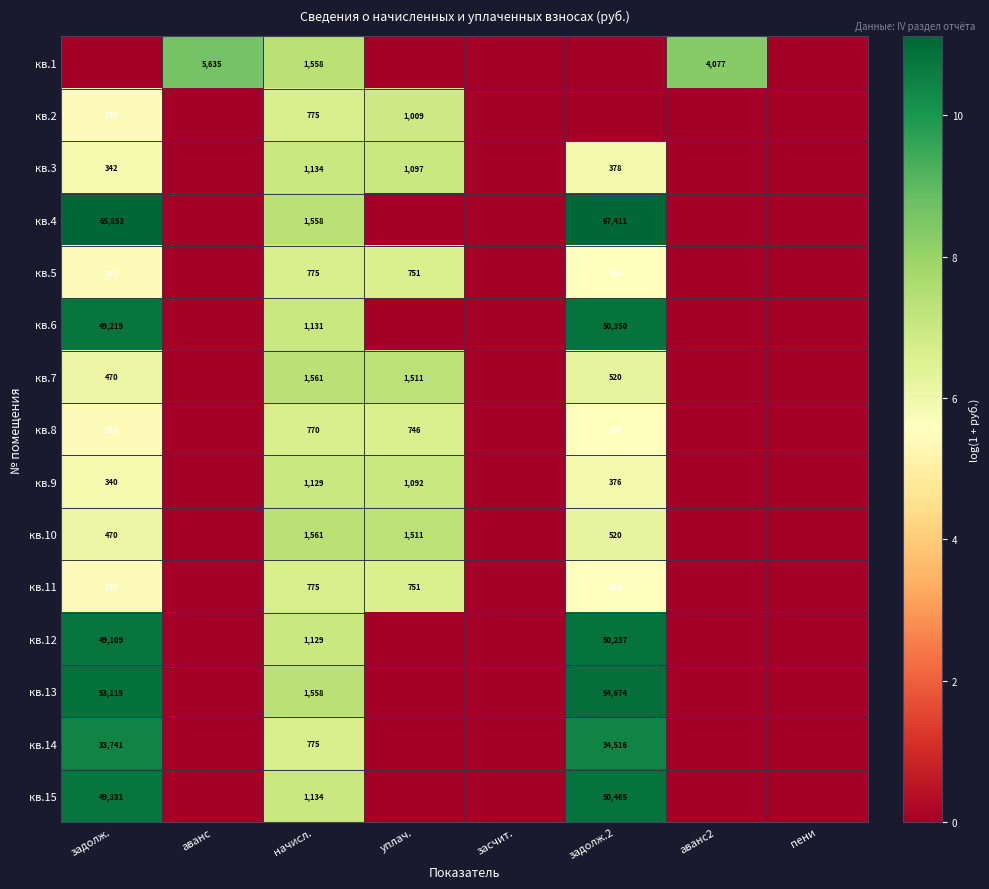

At how many categories does at least one series exceed 2?

6